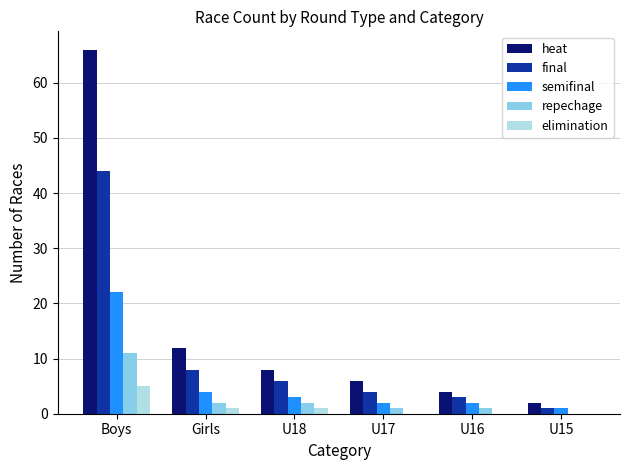

What is the sum of all semifinal values?

34